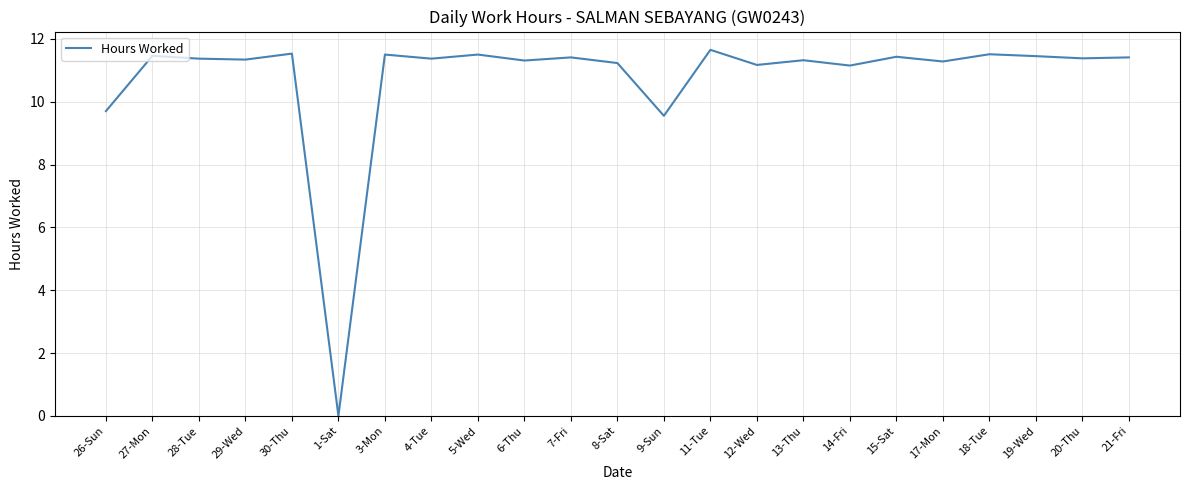

What position from the left is 29-Wed?

4